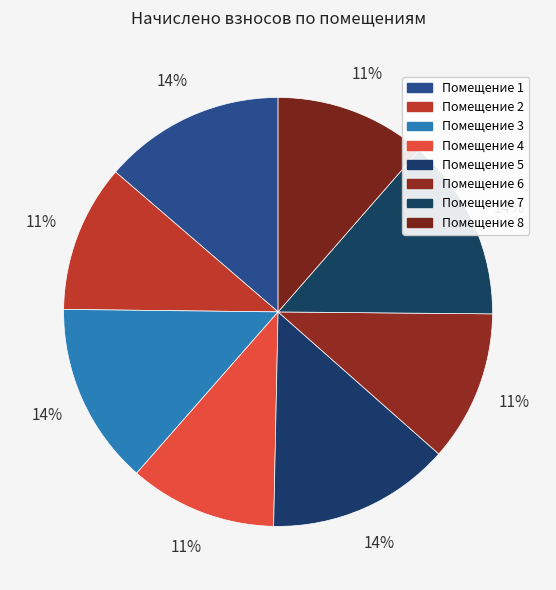

What is the largest slice in the pie chart?

5